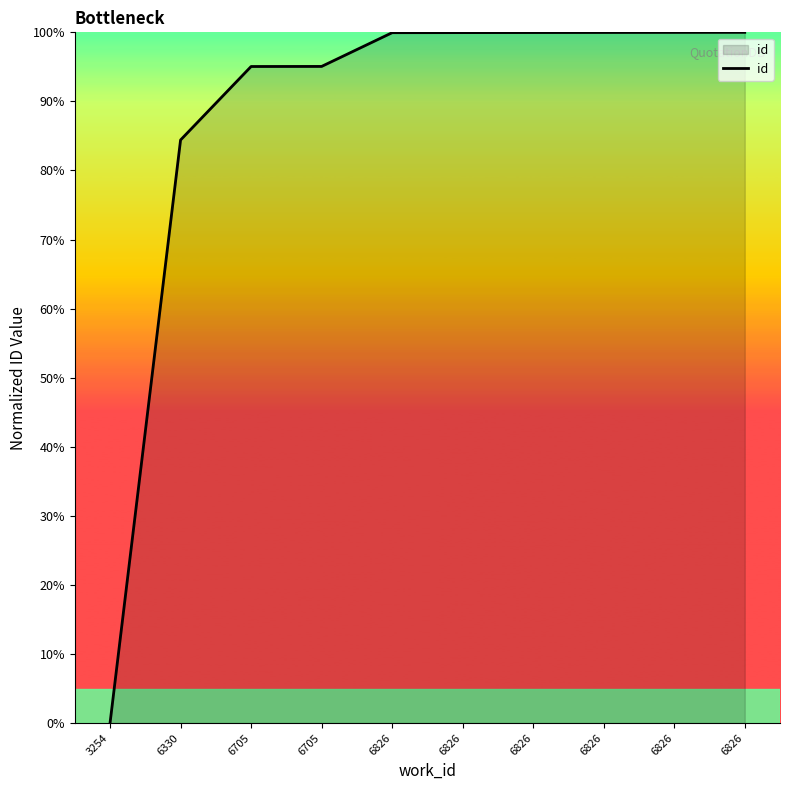

How many lines are shown in the chart?

1